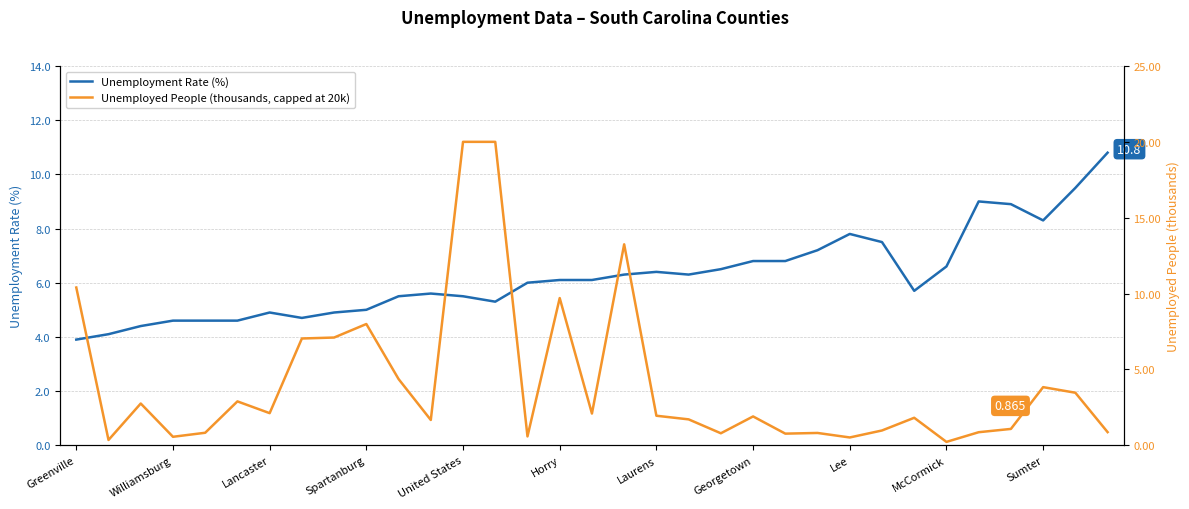

Is it true that Unemployment Rate (%) equals 4.4 at McCormick?

False